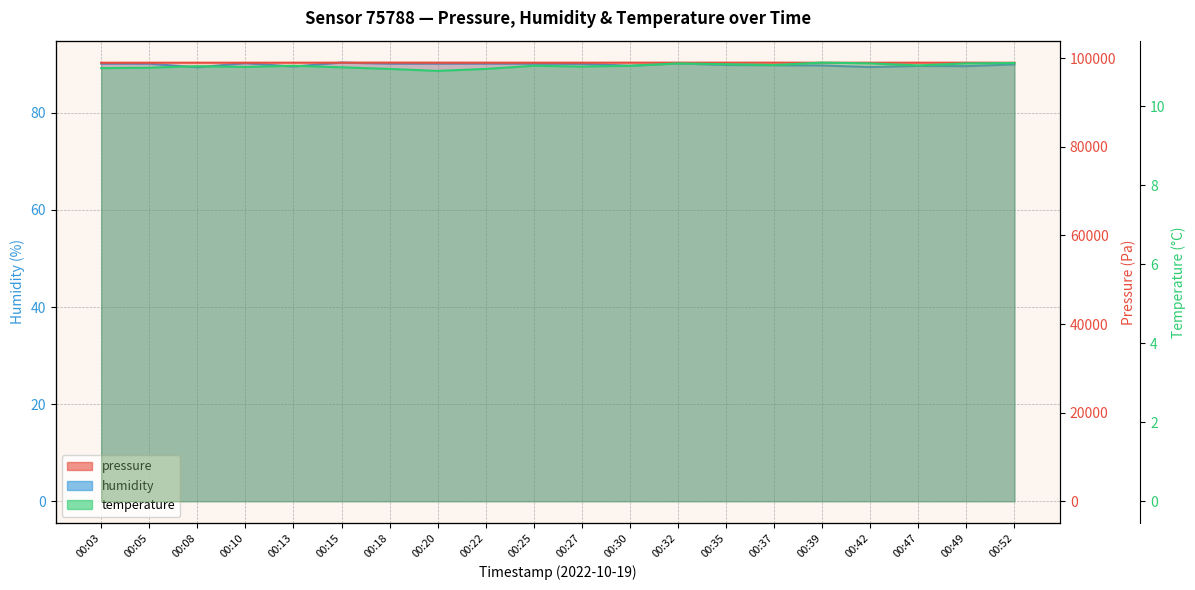

What is the value of the temperature point at the 2nd from the left?

11.0